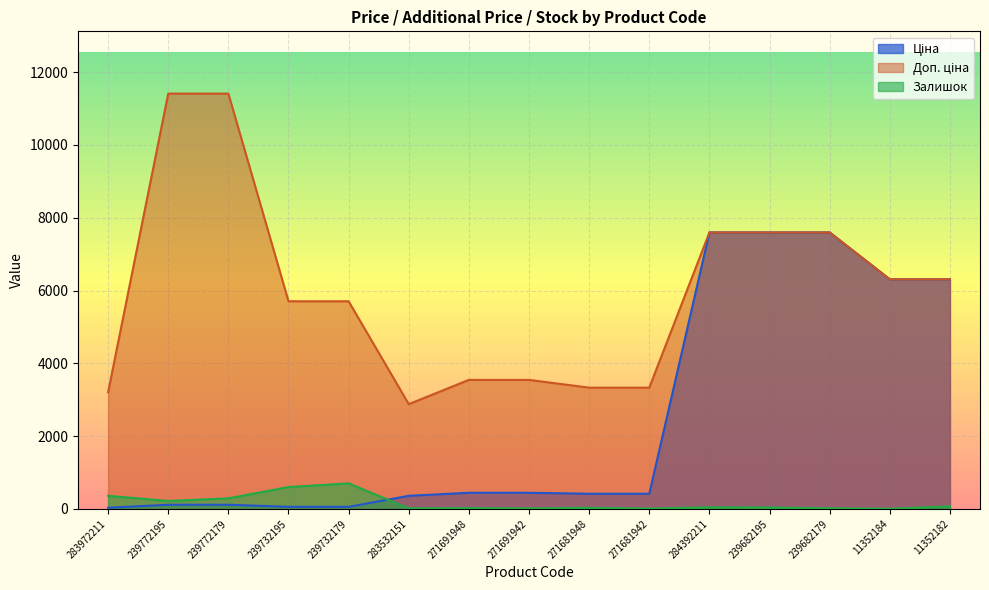

Which series has the widest spread of values?

Доп. ціна